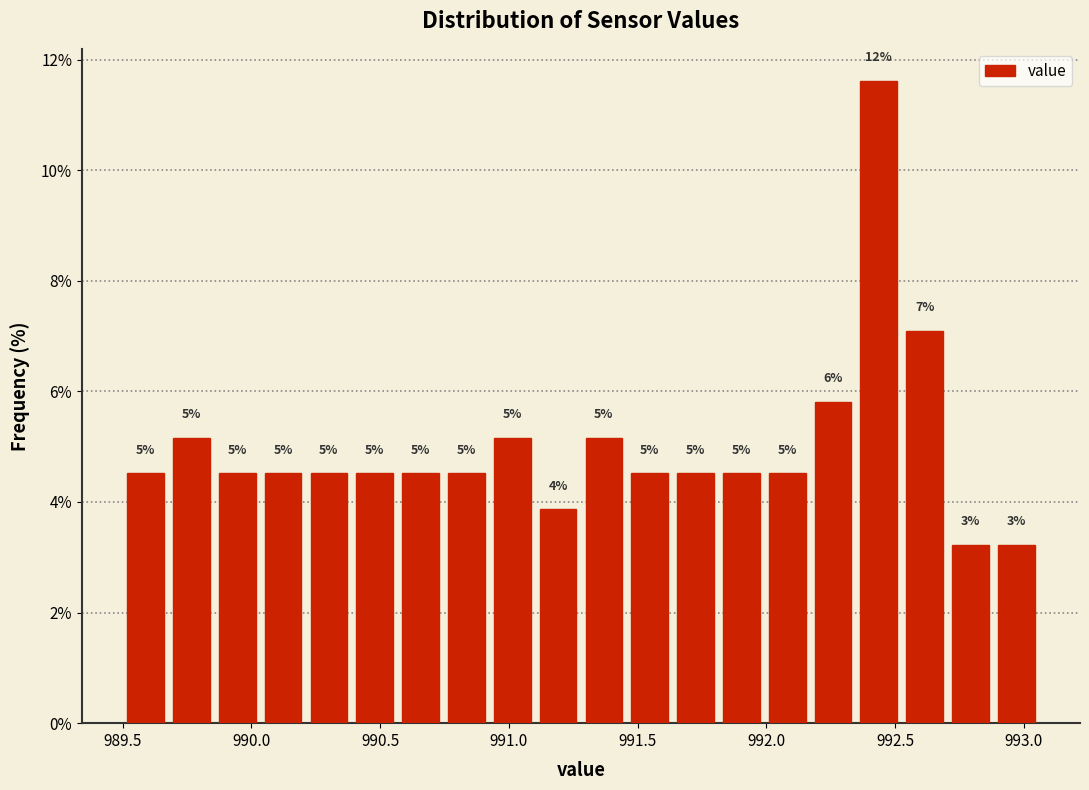

Read against the x-axis, roughly where is the centre of the tallest bar?

992.45